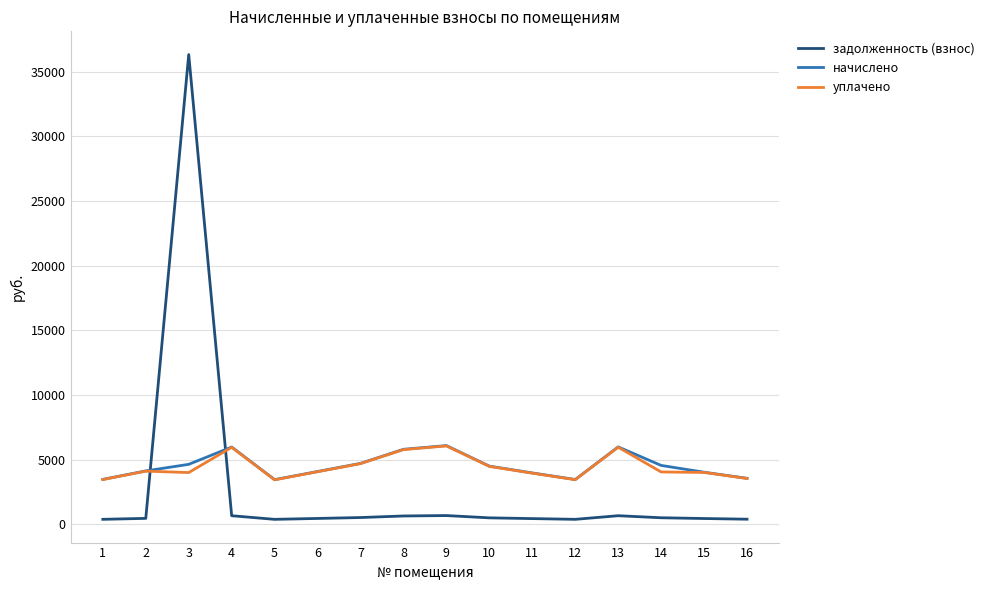

After their last crossing, which series has the higher values: задолженность (взнос) or уплачено?

уплачено